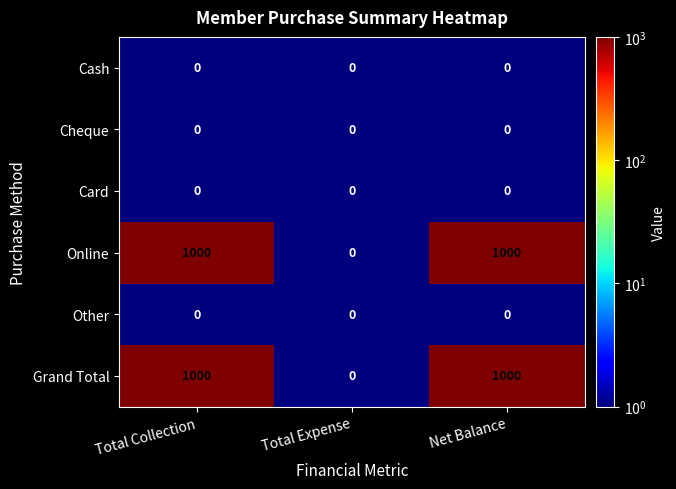

What is the sum of all Grand Total values?

2000